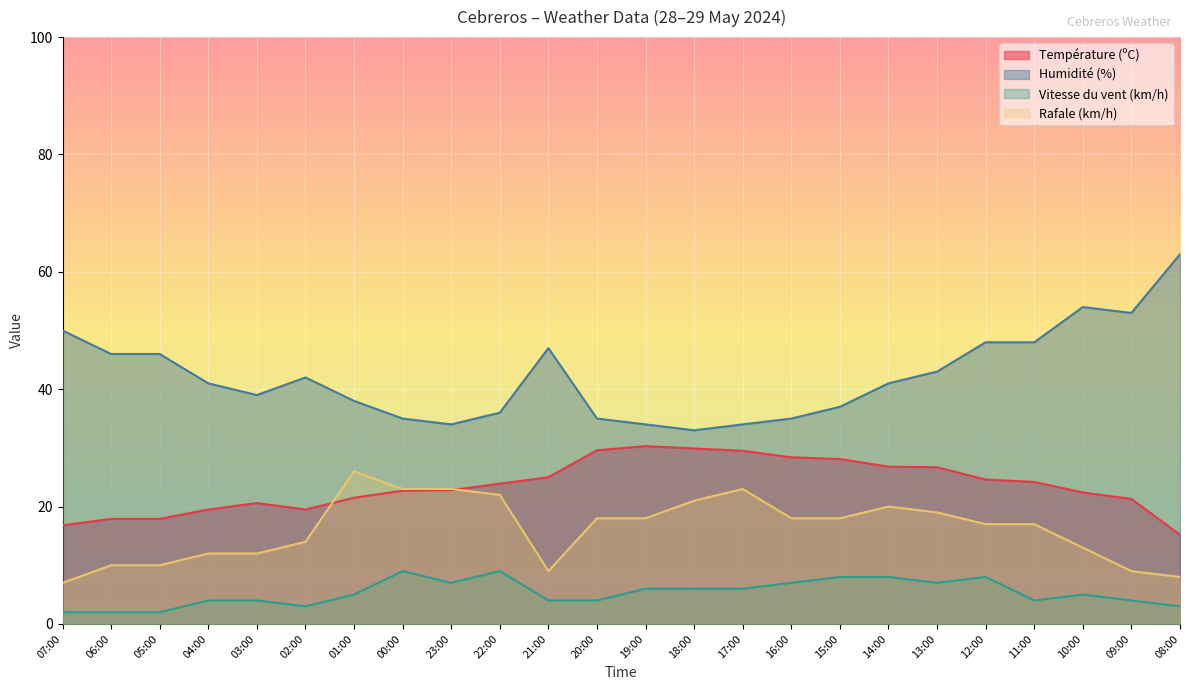

The Température (ºC) series shows 34.4 at 03:00. True or false?

False